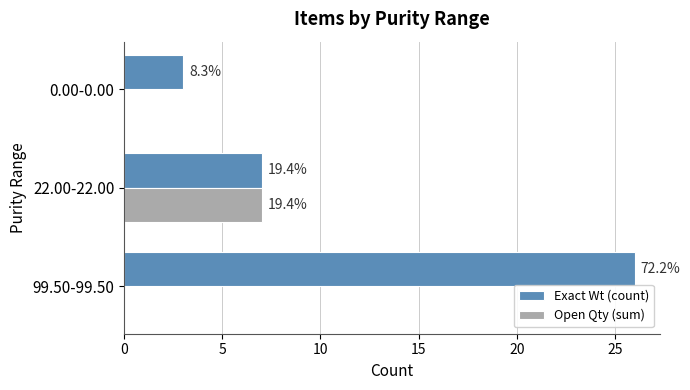

What are all the series names shown in the legend?

Exact Wt (count), Open Qty (sum)